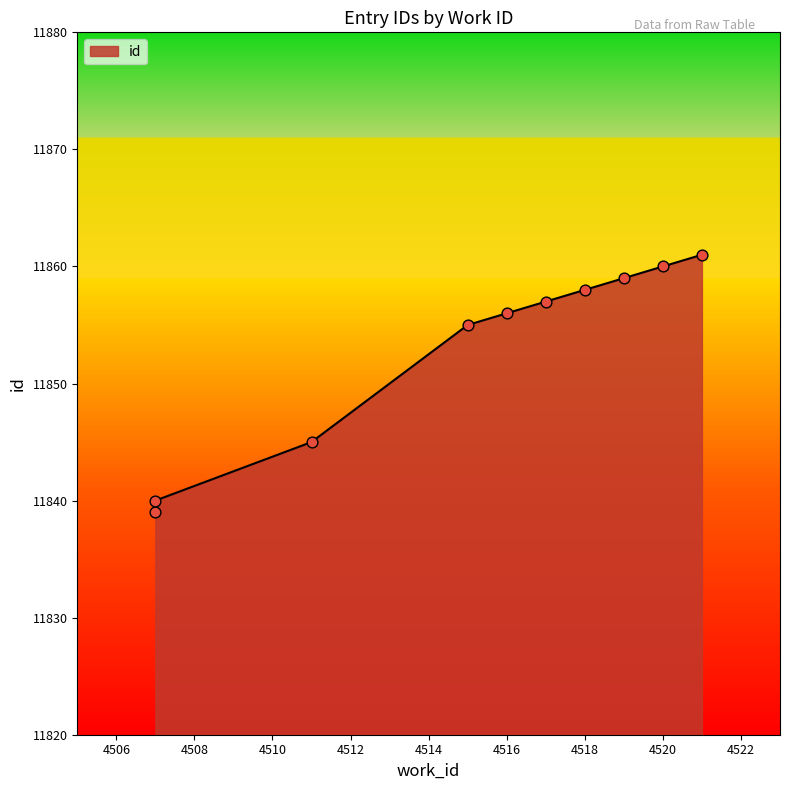

Between 4517 and 4520, which is larger?

4520